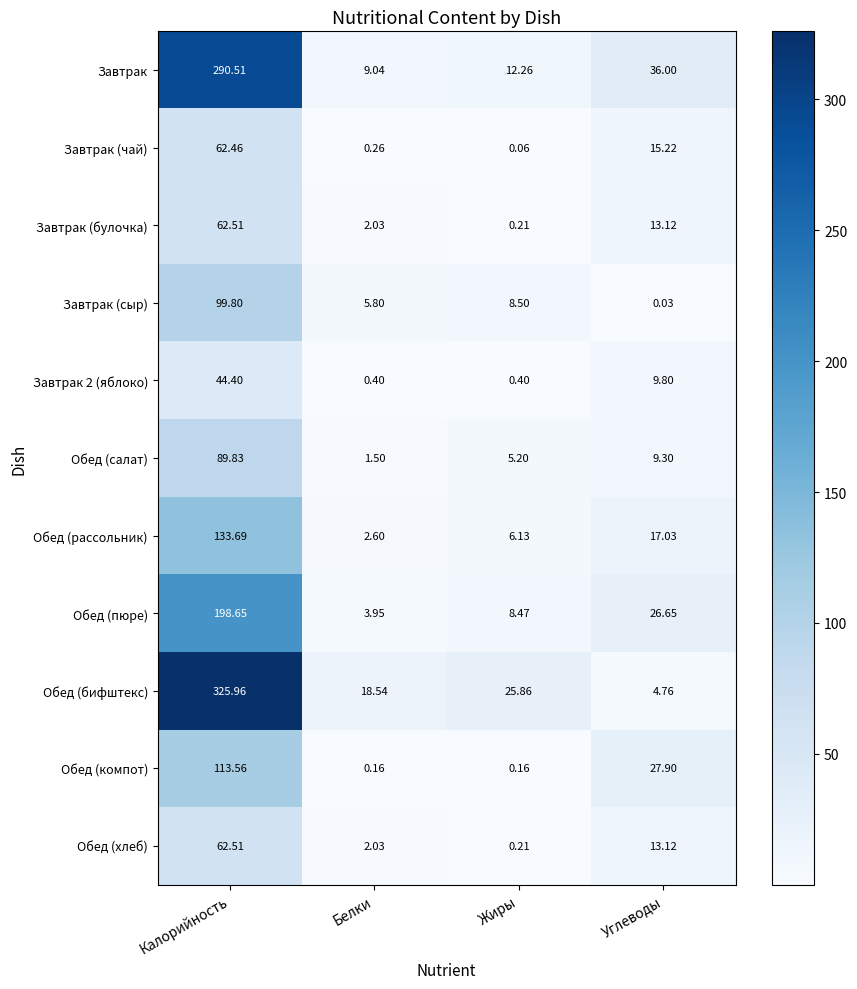

Is the value of Обед (рассольник) at Углеводы greater than the value of Завтрак at Белки?

Yes